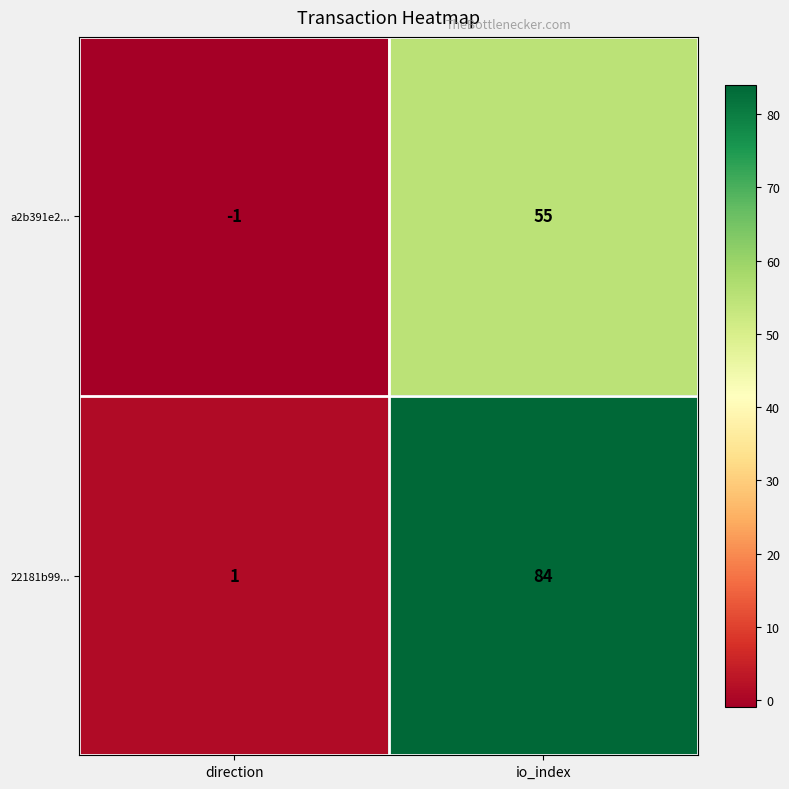

Which series has the largest total across all categories?

22181b99...